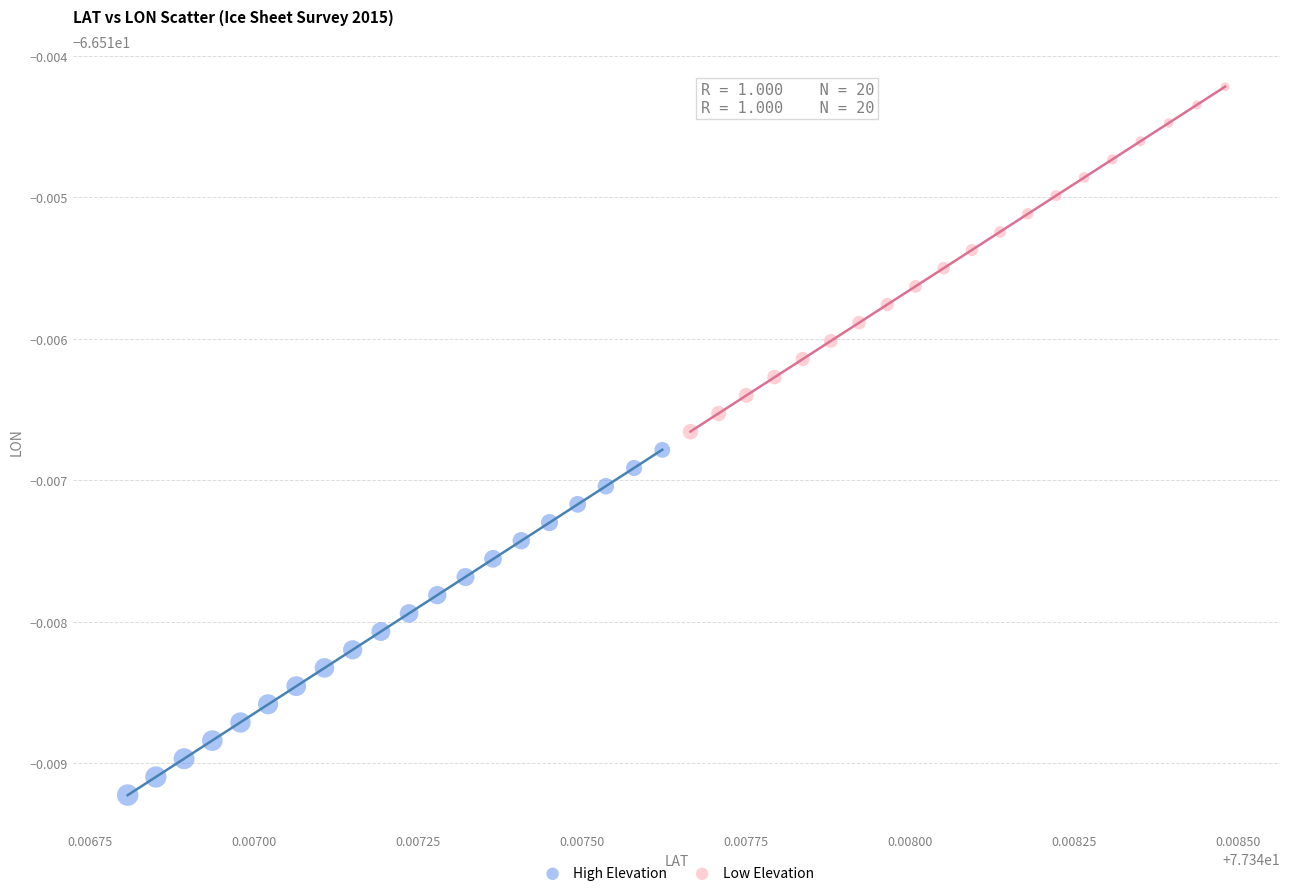

Which series reaches the maximum Y coordinate?

Low Elevation